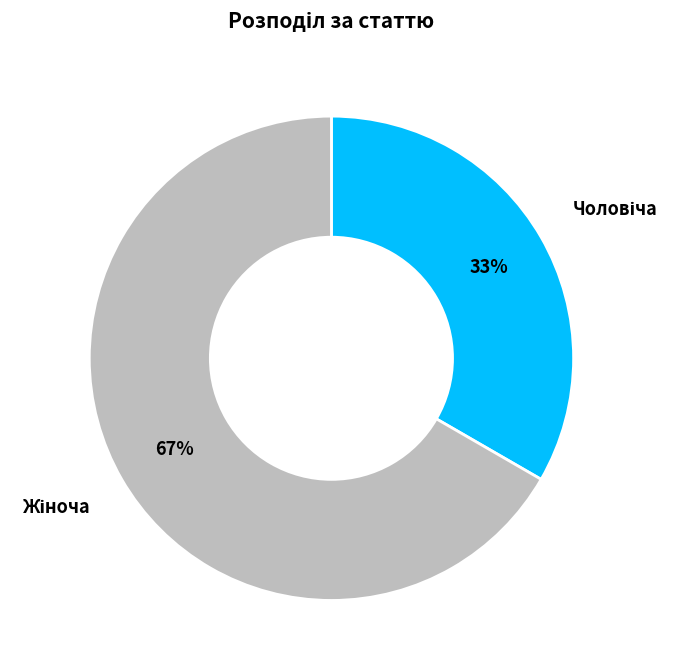

Does any single category account for the majority?

Yes